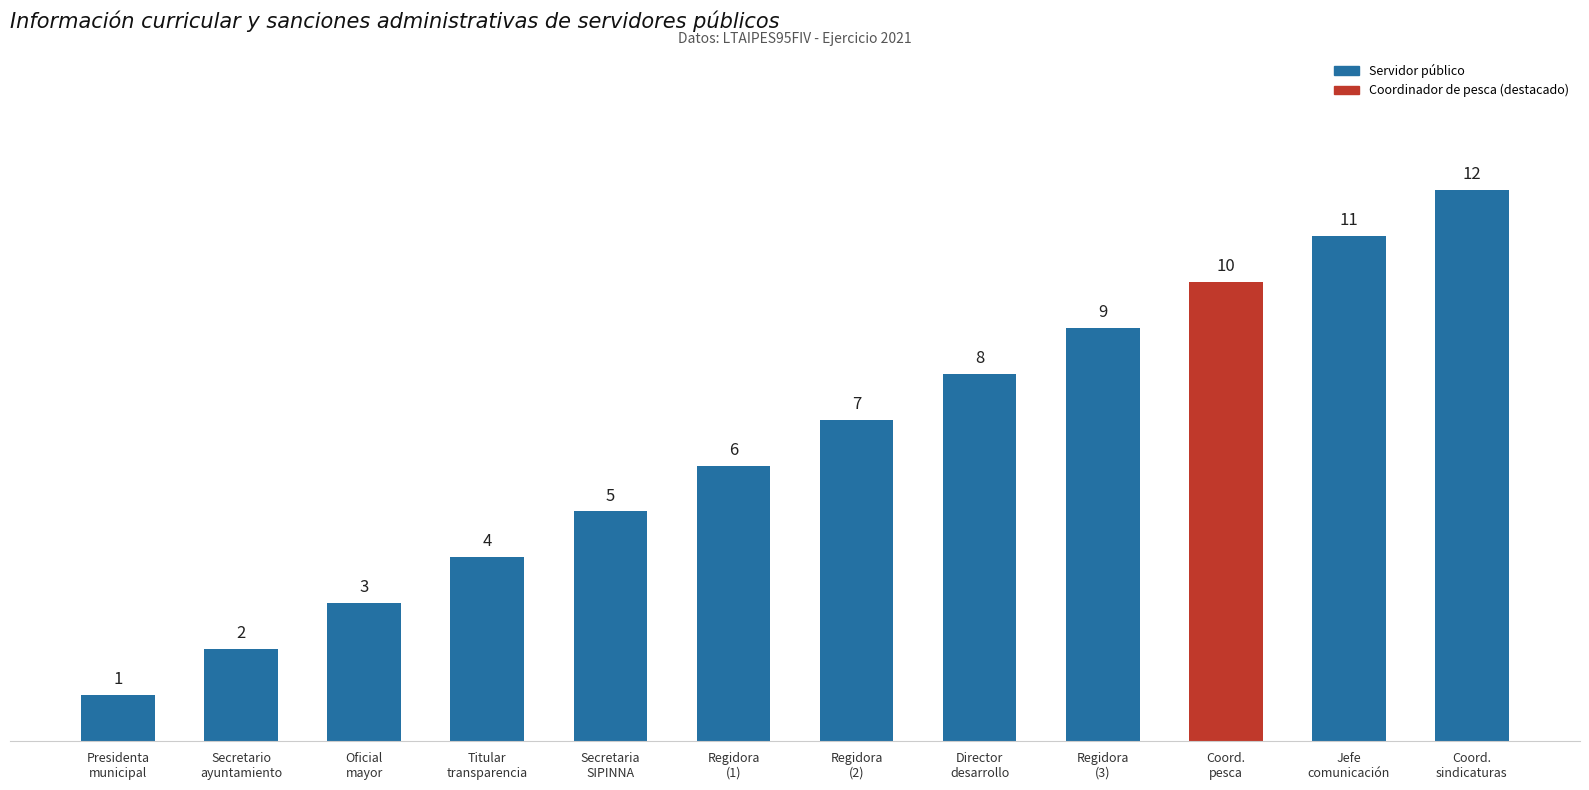

Reading left to right, transcribe all the data shown in this chart.

Presidenta
municipal=1	Secretario
ayuntamiento=2	Oficial
mayor=3	Titular
transparencia=4	Secretaria
SIPINNA=5	Regidora
(1)=6	Regidora
(2)=7	Director
desarrollo=8	Regidora
(3)=9	Coord.
pesca=10	Jefe
comunicación=11	Coord.
sindicaturas=12